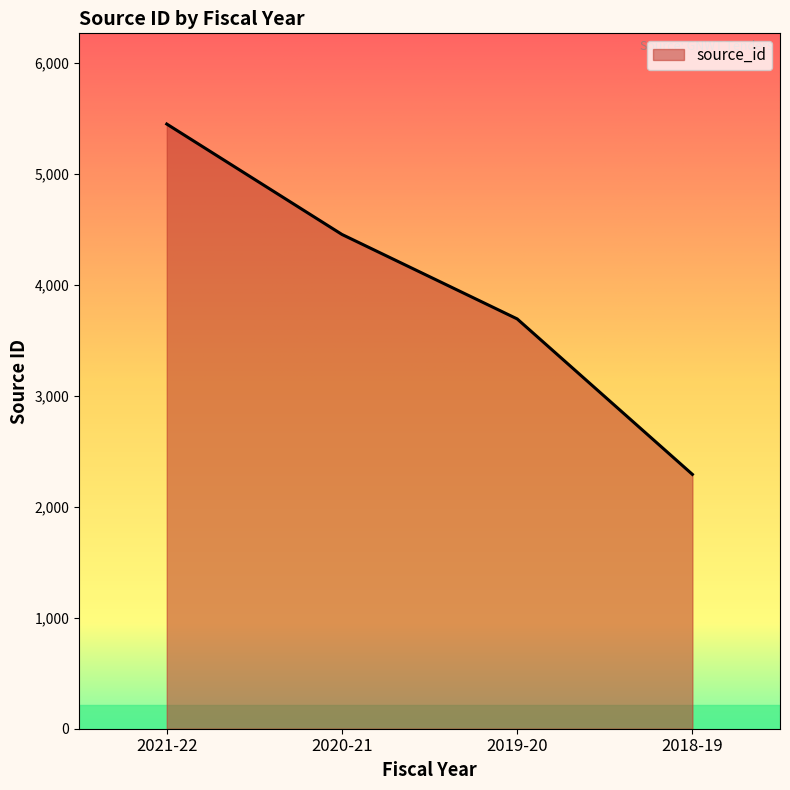

Where does the data first go above 4454?

2021-22